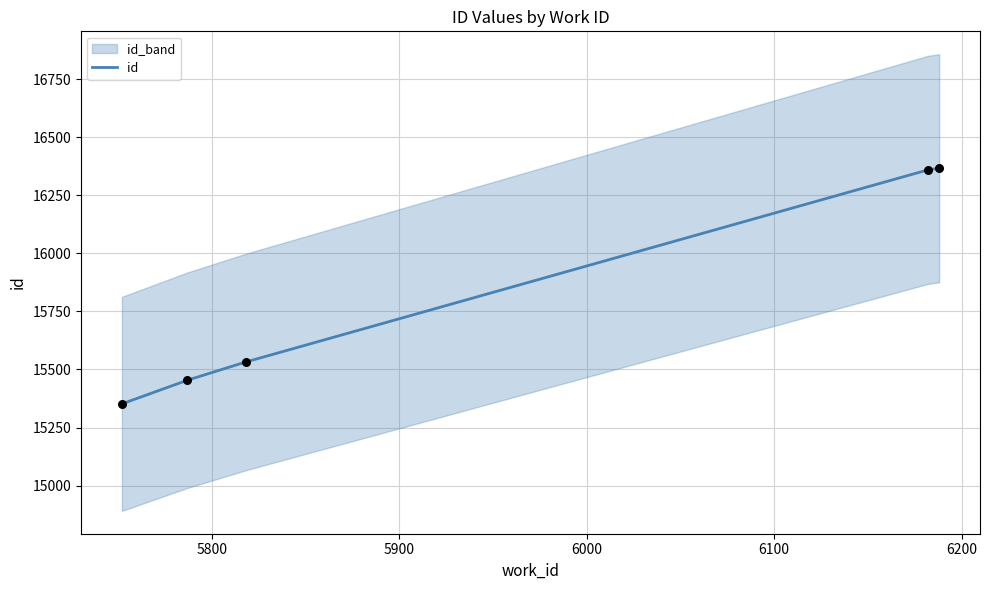

What is the lowest value of the id series?

15352